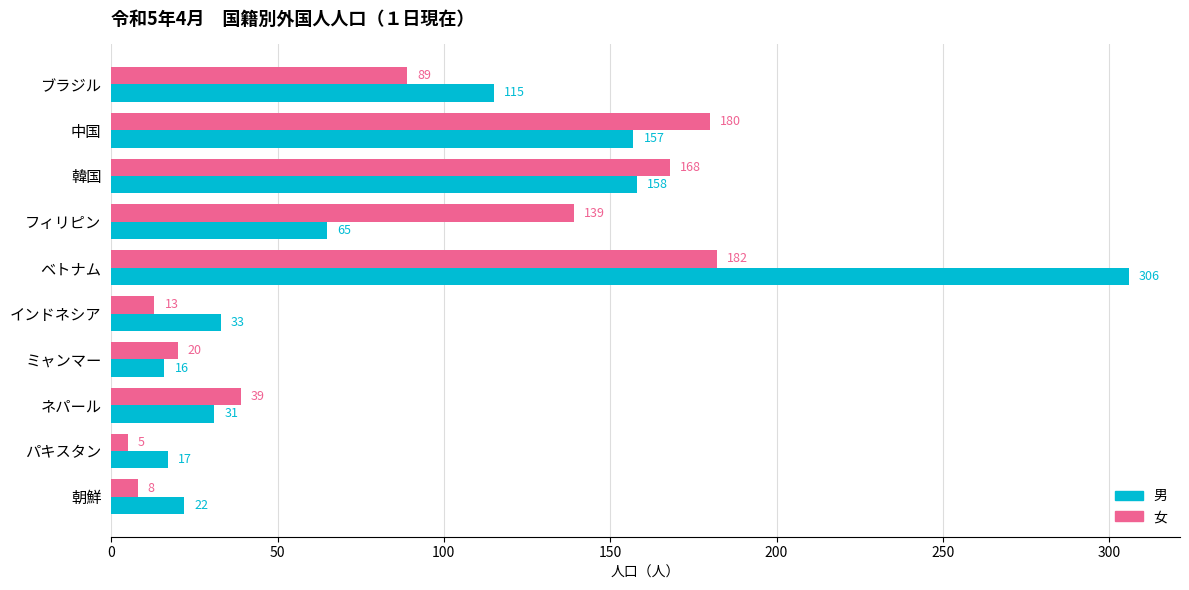

Which series changed the most between インドネシア and ミャンマー?

男